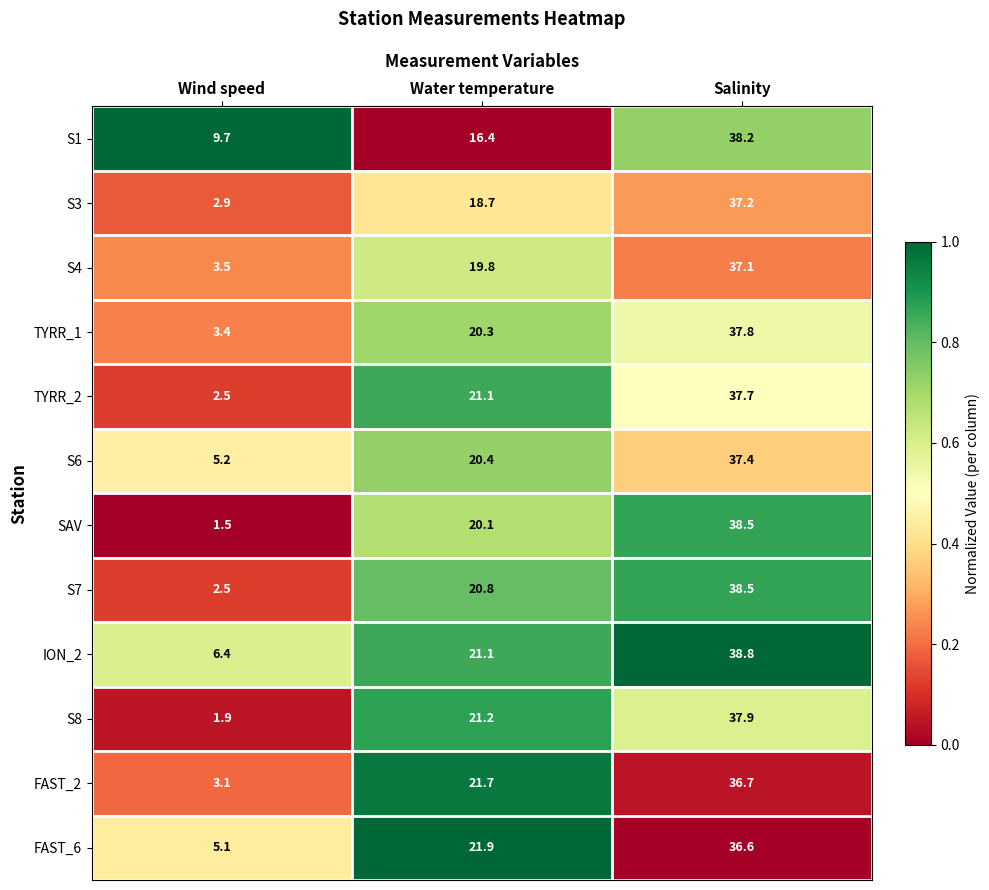

What is the sum of all ION_2 values?

66.3